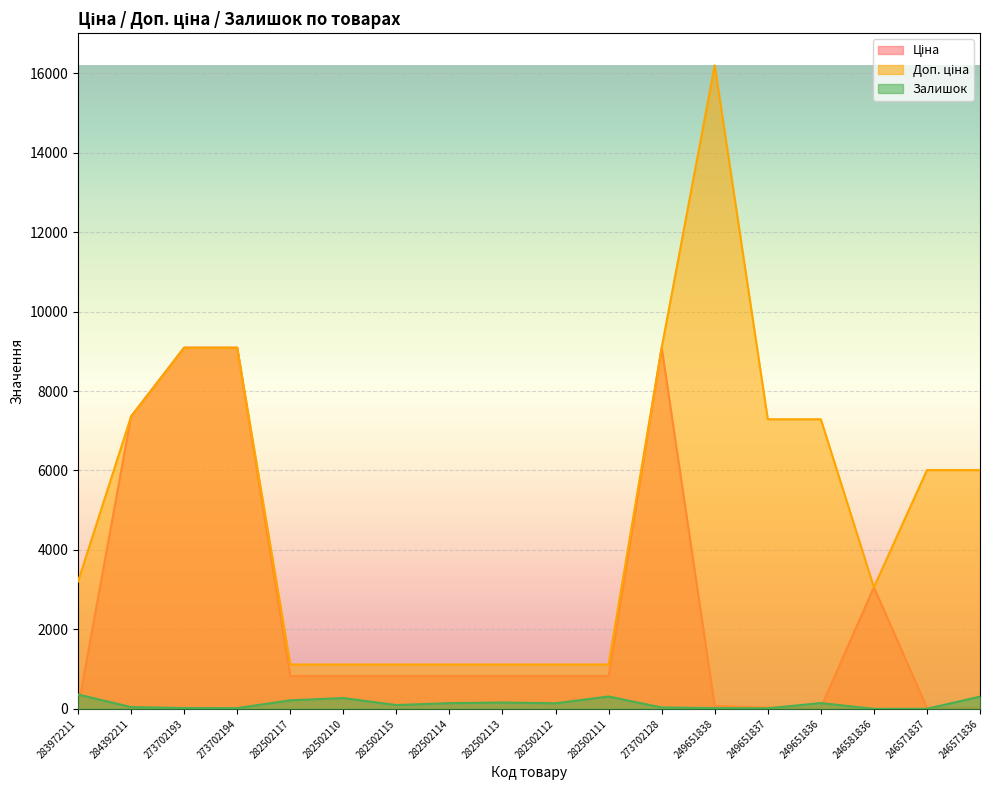

Which has a higher value, 282502112 or 249651837?

282502112